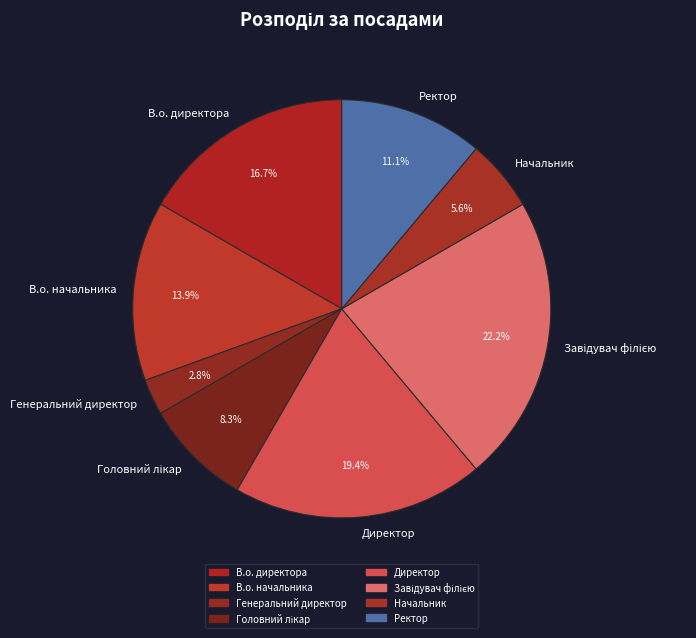

Is there a majority slice in this chart?

No